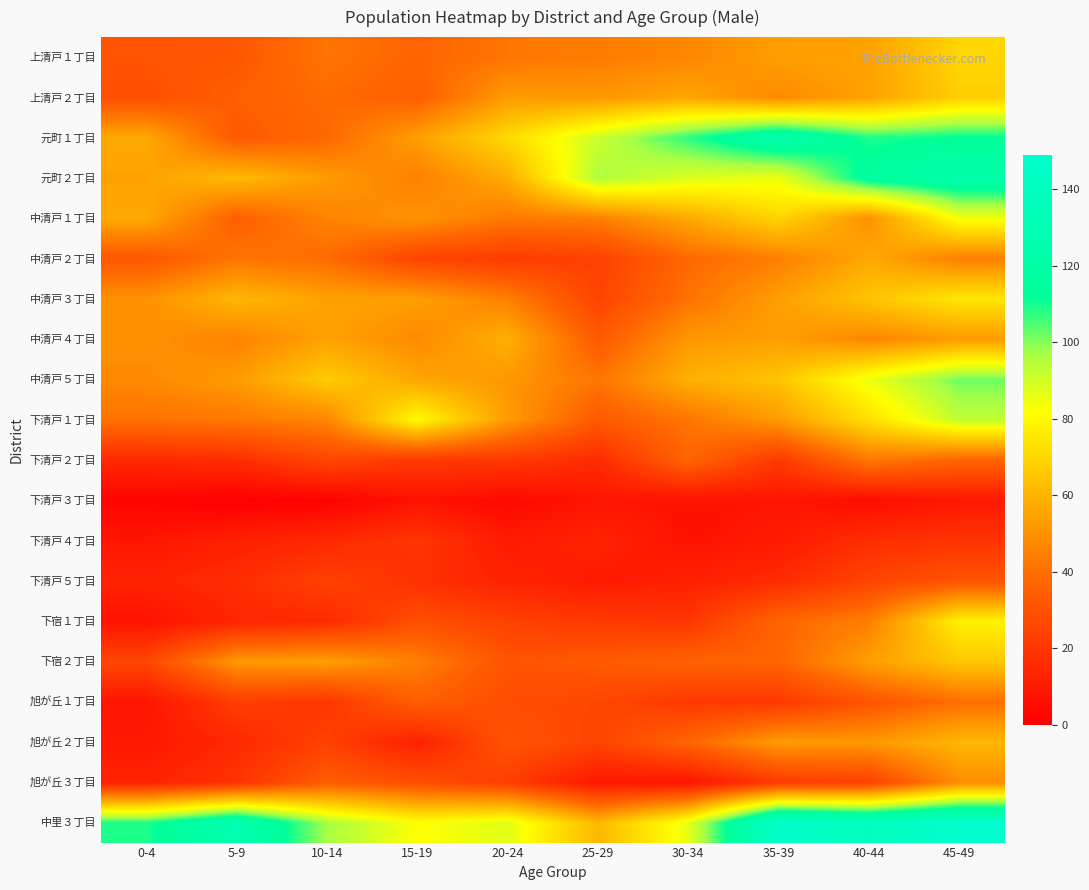

Reading left to right, extract all data points from this chart.

上清戸１丁目: 0-4=31	5-9=32	10-14=42	15-19=37	20-24=42	25-29=44	30-34=47	35-39=54	40-44=55	45-49=70
上清戸２丁目: 0-4=29	5-9=35	10-14=39	15-19=35	20-24=53	25-29=52	30-34=56	35-39=48	40-44=55	45-49=68
元町１丁目: 0-4=57	5-9=33	10-14=38	15-19=54	20-24=71	25-29=91	30-34=108	35-39=125	40-44=109	45-49=112
元町２丁目: 0-4=55	5-9=62	10-14=53	15-19=45	20-24=58	25-29=96	30-34=88	35-39=85	40-44=116	45-49=123
中清戸１丁目: 0-4=57	5-9=35	10-14=46	15-19=51	20-24=43	25-29=45	30-34=57	35-39=70	40-44=50	45-49=84
中清戸２丁目: 0-4=32	5-9=42	10-14=39	15-19=25	20-24=22	25-29=24	30-34=38	35-39=45	40-44=57	45-49=45
中清戸３丁目: 0-4=50	5-9=61	10-14=55	15-19=54	20-24=45	25-29=25	30-34=41	35-39=54	40-44=65	45-49=75
中清戸４丁目: 0-4=50	5-9=46	10-14=55	15-19=48	20-24=59	25-29=33	30-34=52	35-39=54	40-44=47	45-49=53
中清戸５丁目: 0-4=48	5-9=53	10-14=67	15-19=56	20-24=52	25-29=42	30-34=59	35-39=65	40-44=85	45-49=102
下清戸１丁目: 0-4=41	5-9=43	10-14=47	15-19=81	20-24=53	25-29=33	30-34=42	35-39=53	40-44=73	45-49=93
下清戸２丁目: 0-4=15	5-9=17	10-14=26	15-19=21	20-24=21	25-29=16	30-34=37	35-39=21	40-44=43	45-49=37
下清戸３丁目: 0-4=2	5-9=0	10-14=1	15-19=7	20-24=4	25-29=8	30-34=7	35-39=8	40-44=5	45-49=9
下清戸４丁目: 0-4=8	5-9=12	10-14=15	15-19=20	20-24=10	25-29=13	30-34=7	35-39=10	40-44=17	45-49=19
下清戸５丁目: 0-4=13	5-9=17	10-14=24	15-19=18	20-24=13	25-29=10	30-34=12	35-39=16	40-44=25	45-49=31
下宿１丁目: 0-4=7	5-9=14	10-14=16	15-19=29	20-24=24	25-29=21	30-34=20	35-39=37	40-44=45	45-49=78
下宿２丁目: 0-4=26	5-9=52	10-14=54	15-19=45	20-24=31	25-29=33	30-34=36	35-39=37	40-44=54	45-49=66
旭が丘１丁目: 0-4=8	5-9=23	10-14=20	15-19=35	20-24=28	25-29=26	30-34=21	35-39=21	40-44=31	45-49=40
旭が丘２丁目: 0-4=9	5-9=15	10-14=24	15-19=12	20-24=31	25-29=25	30-34=37	35-39=53	40-44=52	45-49=61
旭が丘３丁目: 0-4=13	5-9=19	10-14=34	15-19=29	20-24=23	25-29=9	30-34=8	35-39=22	40-44=24	45-49=49
中里３丁目: 0-4=109	5-9=129	10-14=97	15-19=82	20-24=87	25-29=61	30-34=86	35-39=147	40-44=139	45-49=149